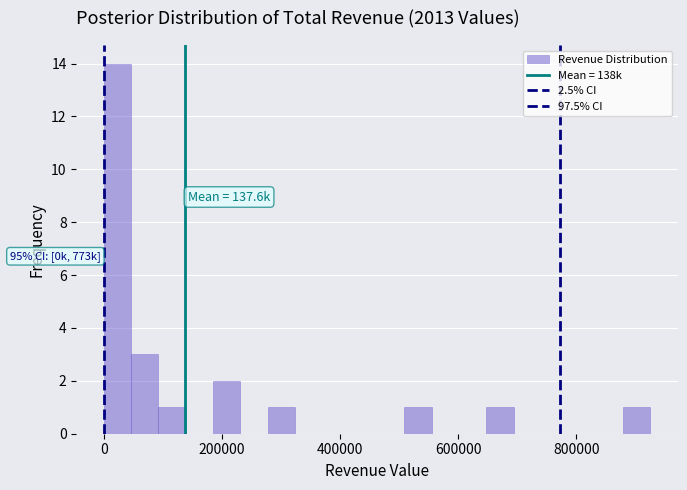

Around what value on the x-axis is the tallest bar? Give the approximate position of its centre, as read against the axis.

20000